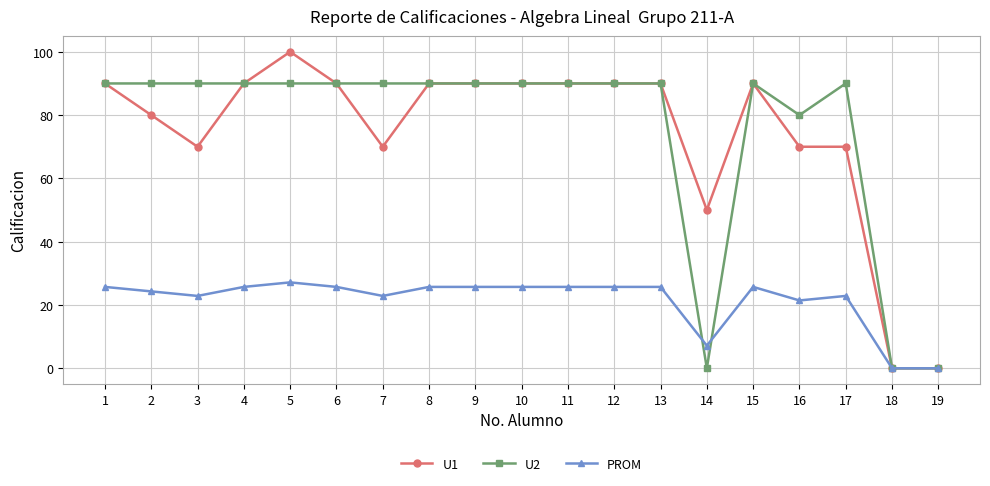

Is it true that U2 equals 28.8 at 5?

False